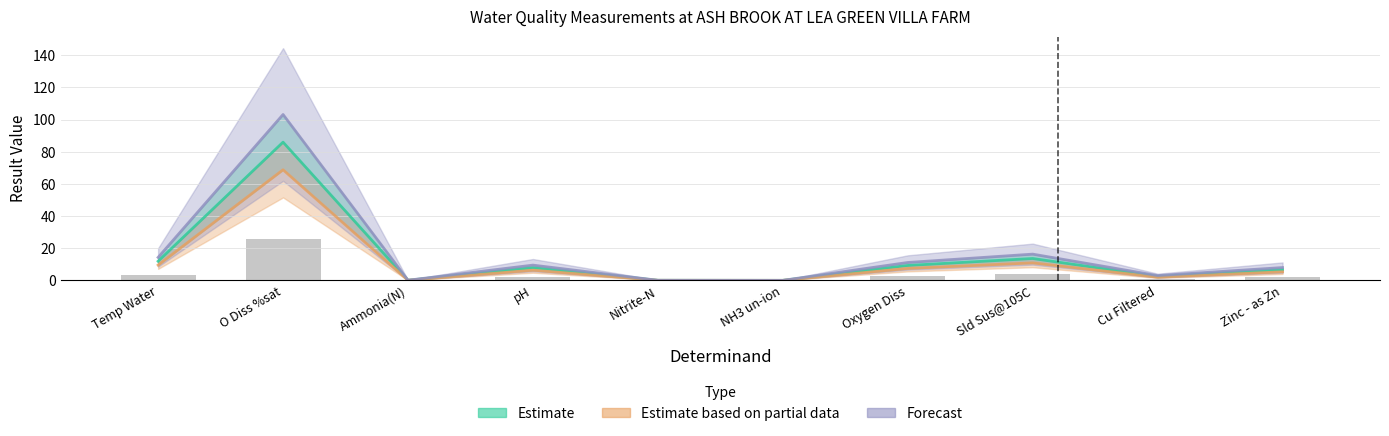

What is the label of the 10th bar from the left?

Zinc - as Zn